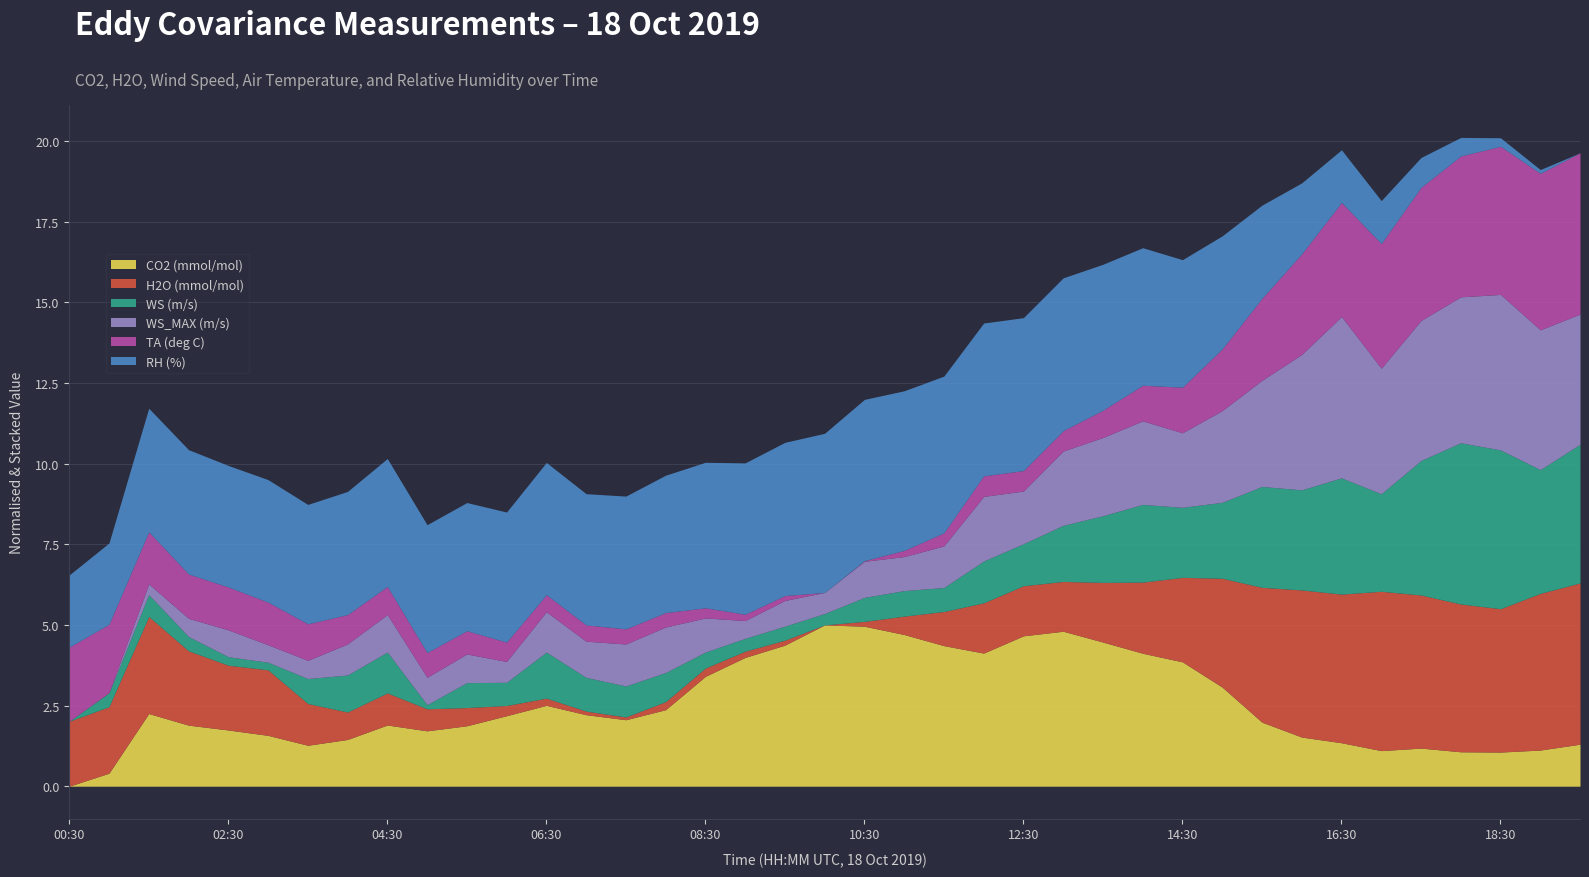

What is the maximum value for CO2 (mmol/mol)?

5.0